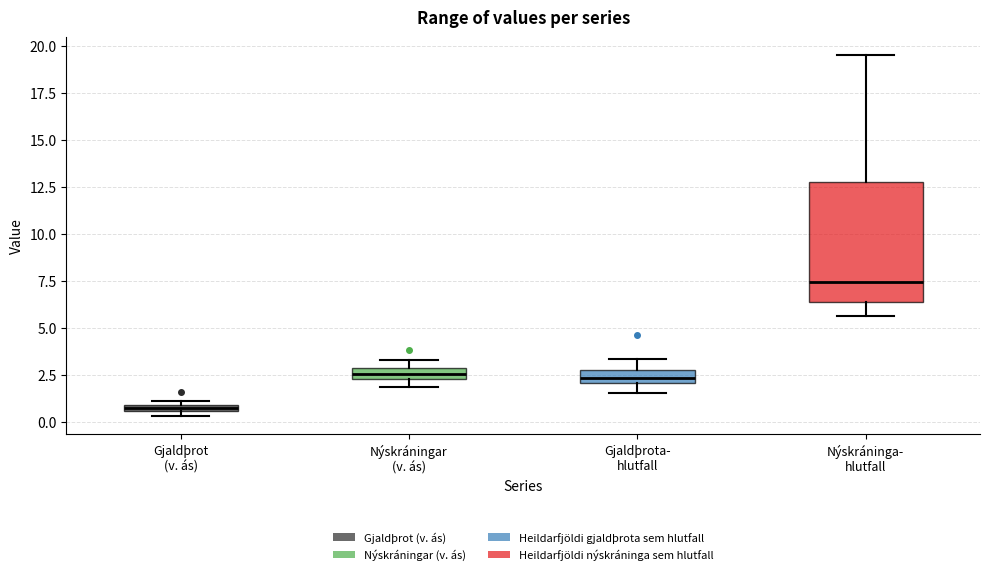

Which box has the highest median line?

Nýskráninga- hlutfall